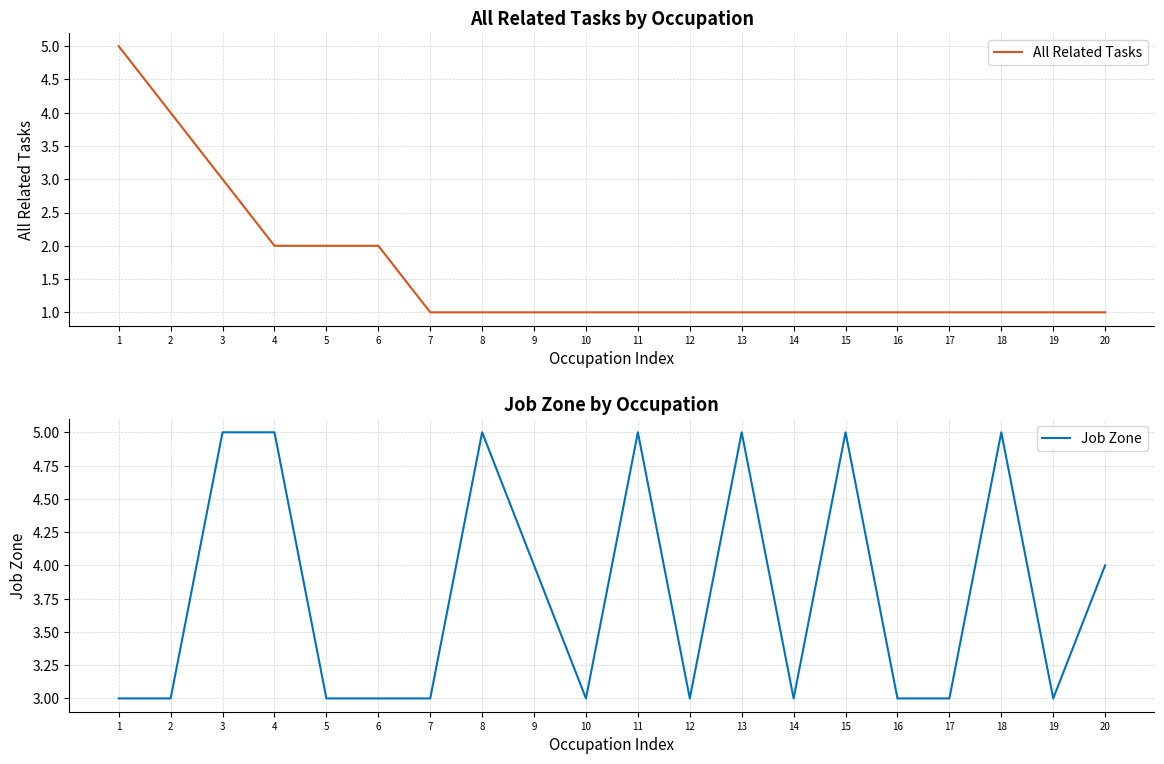

Where is the first local minimum for Job Zone?

10